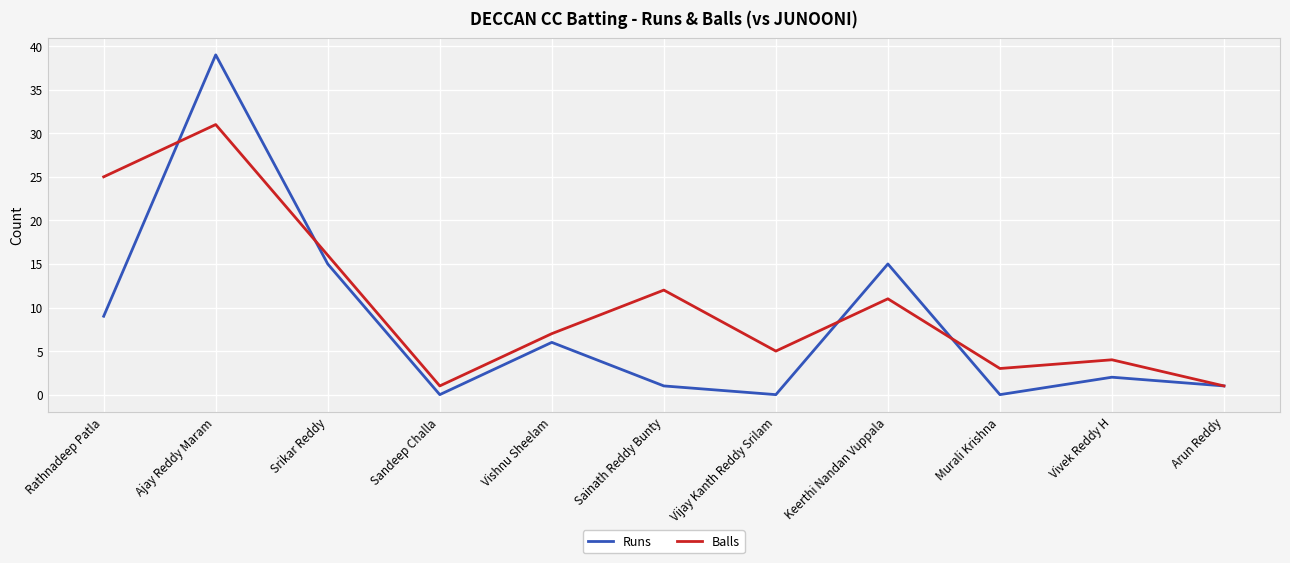

The Balls series shows 20 at Sainath Reddy Bunty. True or false?

False